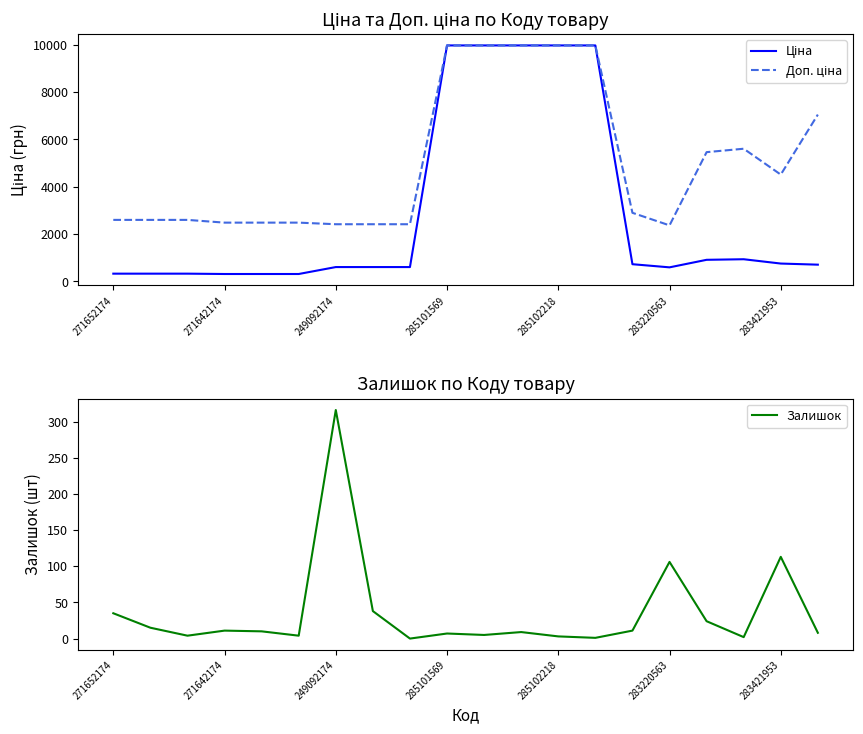

True or false: Залишок has a value of 11 at 271642174.

True